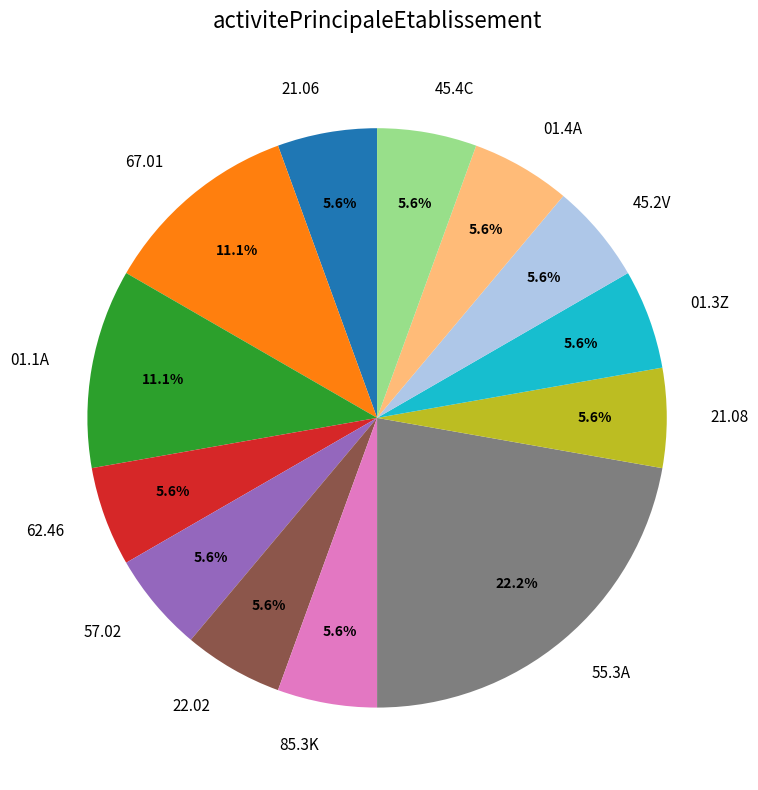

How many slices are in this pie chart?

13